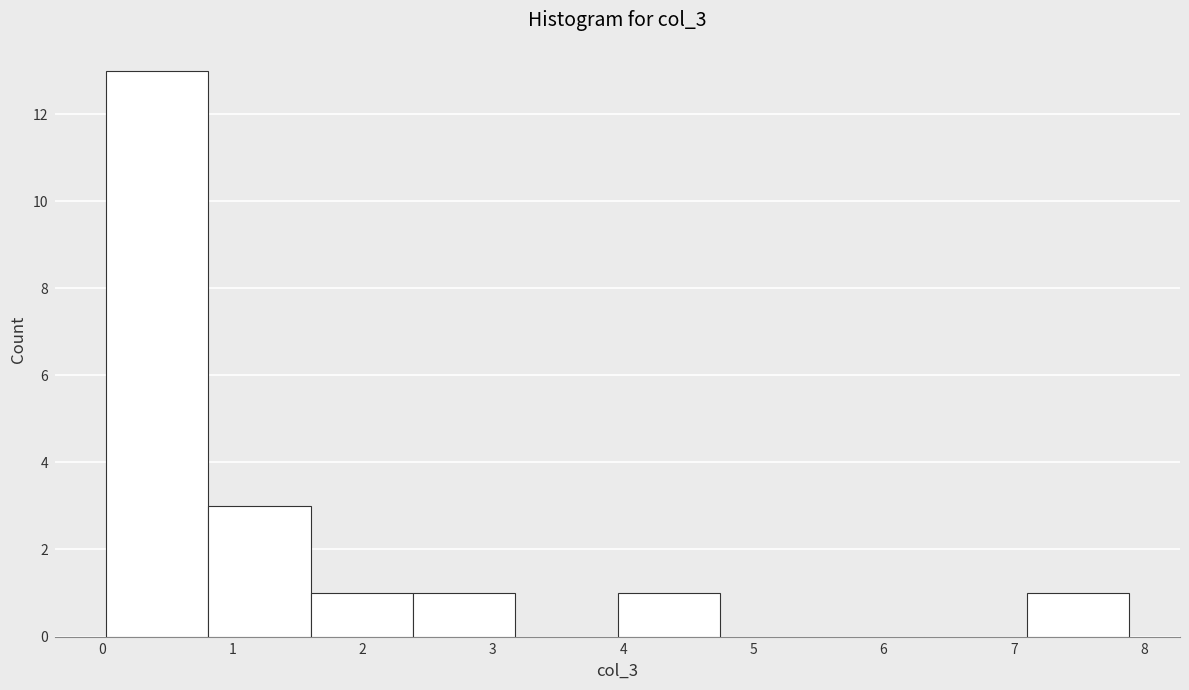

Reading left to right, transcribe this chart: for each bar, give the range it covers on the x-axis and its height. Neither the bar edges nor the heights are printed on the chart, so give them approximately, as read against the axes.

0.0 to 0.8: 13
0.8 to 1.6: 3
1.6 to 2.4: 1
2.4 to 3.2: 1
3.2 to 4.0: 0
4.0 to 4.7: 1
4.7 to 5.5: 0
5.5 to 6.3: 0
6.3 to 7.1: 0
7.1 to 7.9: 1